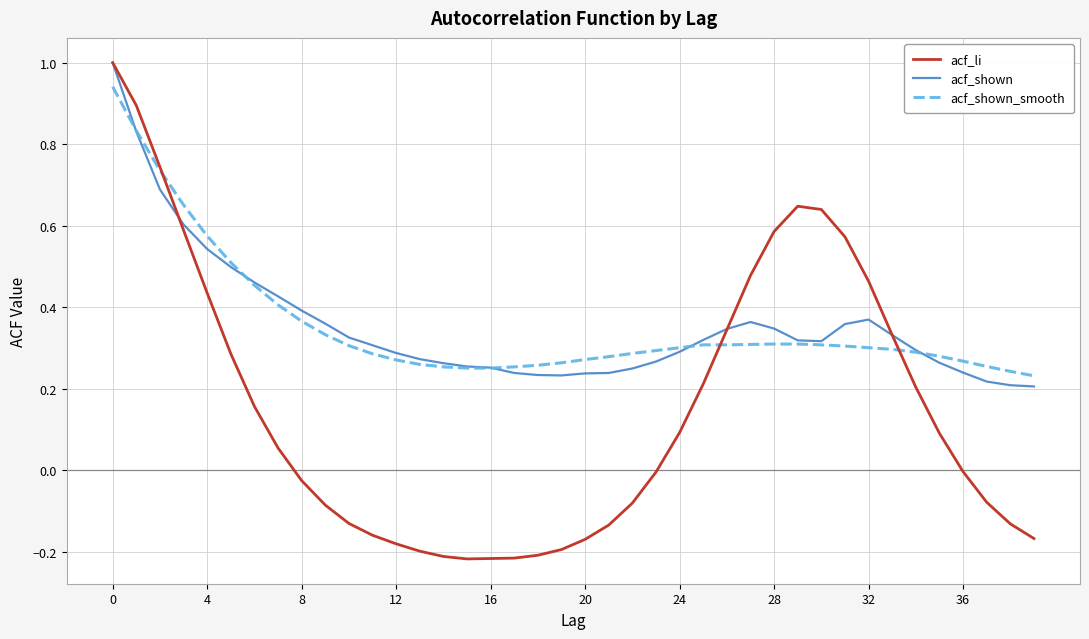

Which series has the largest range (max minus min)?

acf_li